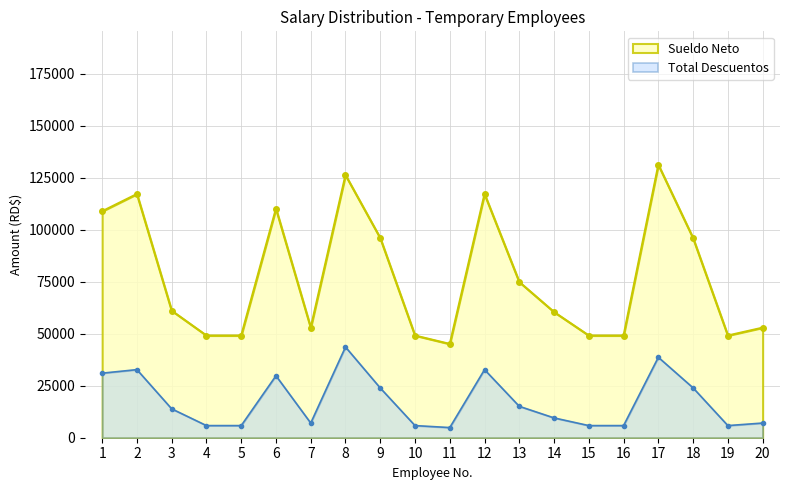

Rank the categories by Salario value from highest to lowest.

17, 8, 2, 12, 6, 1, 9, 18, 13, 3, 14, 7, 20, 4, 5, 10, 15, 16, 19, 11